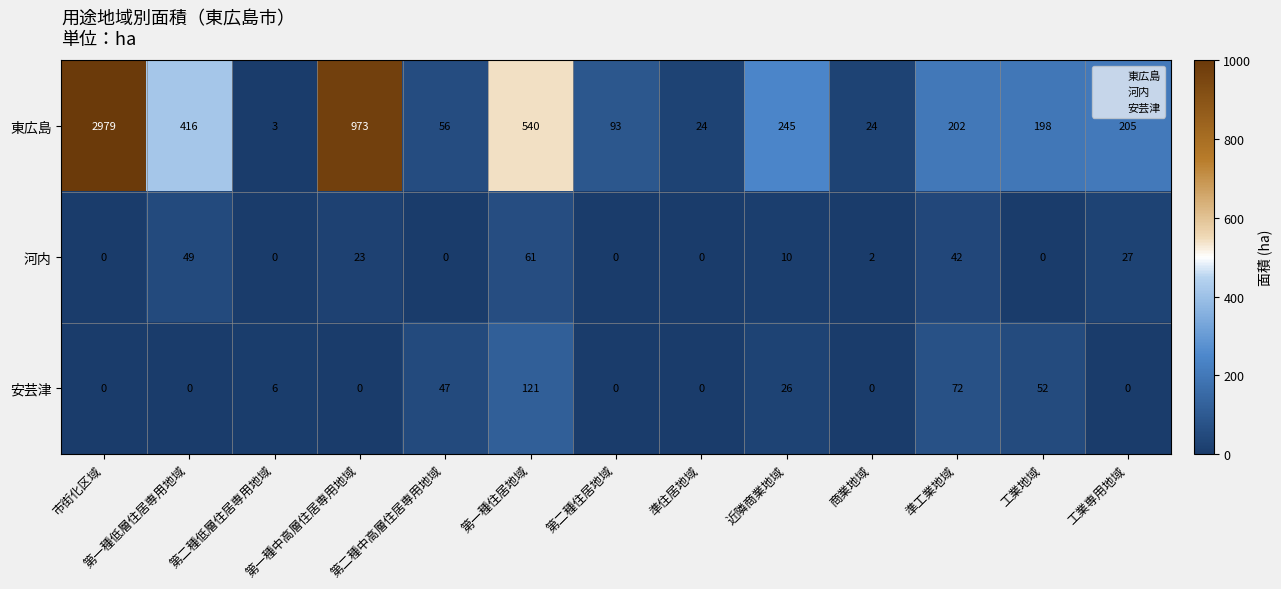

What is the difference between the 安芸津 values at 準工業地域 and 第一種住居地域?

49